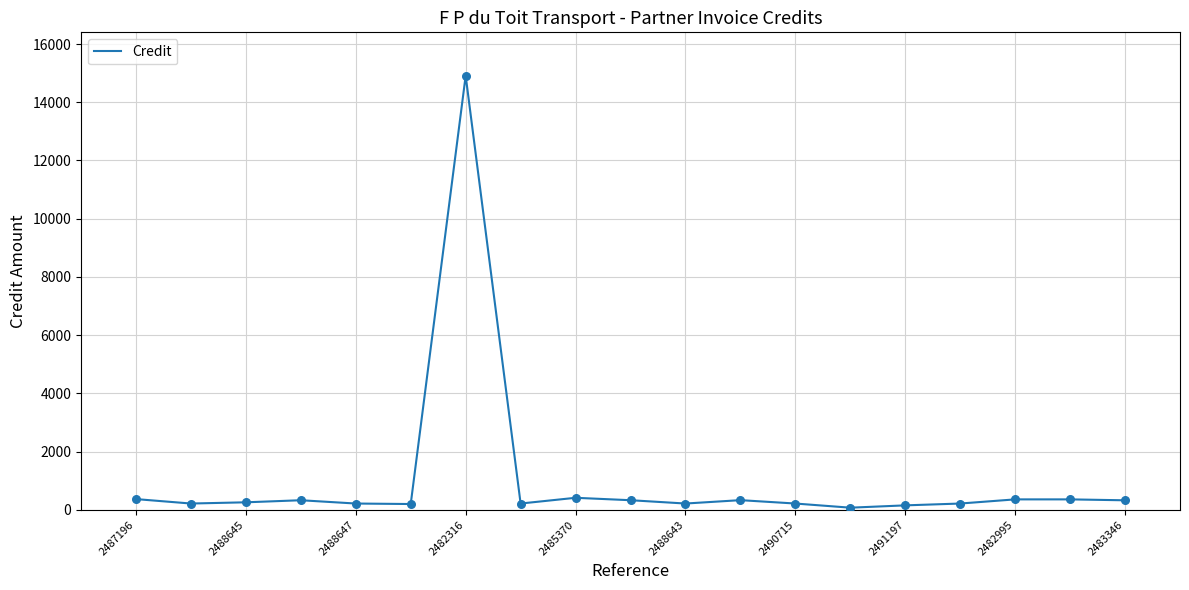

What is the greatest value displayed?

14909.8